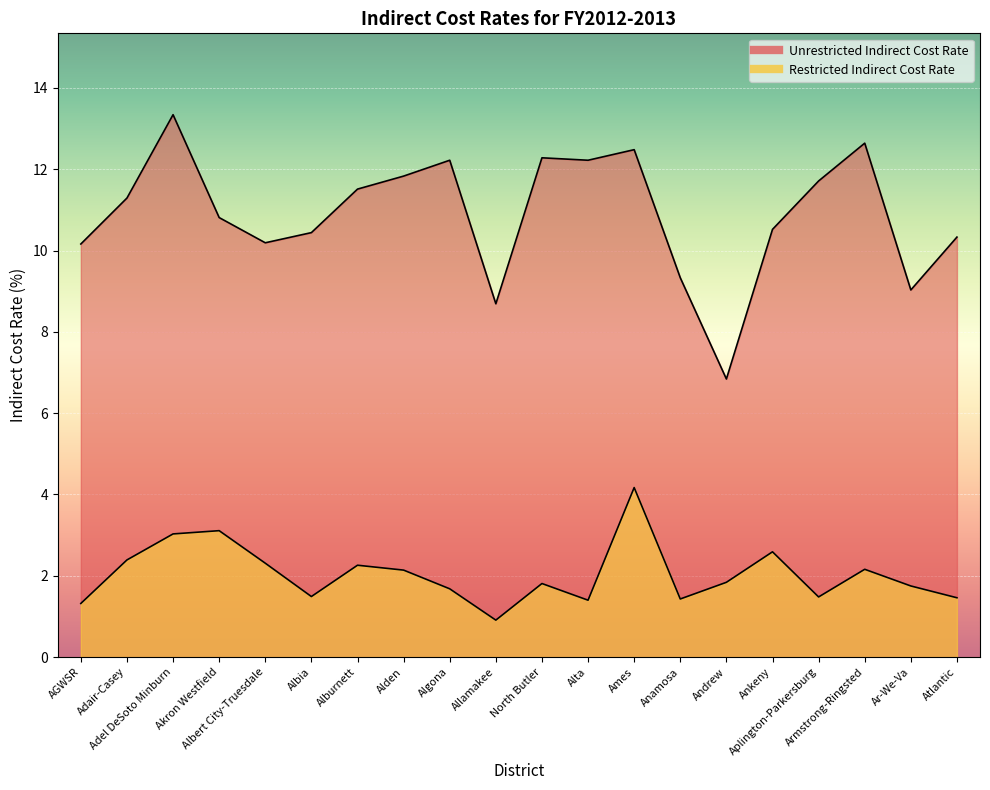

Where does the Unrestricted Indirect Cost Rate series first go above 11?

Adair-Casey